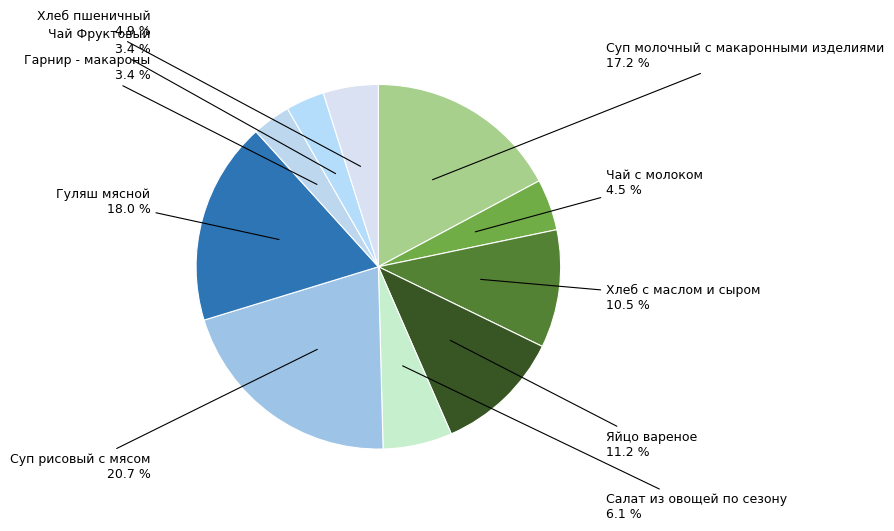

Rank the categories by value from lowest to highest.

Гарнир - макароны, Чай Фруктовый, Чай с молоком, Хлеб пшеничный, Салат из овощей по сезону, Хлеб с маслом и сыром, Яйцо вареное, Суп молочный с макаронными изделиями, Гуляш мясной, Суп рисовый с мясом